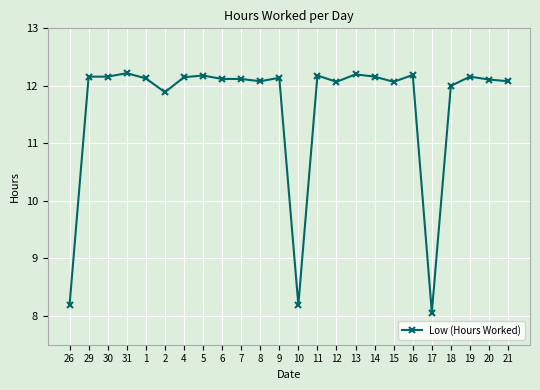

How many distinct data groups are displayed?

1